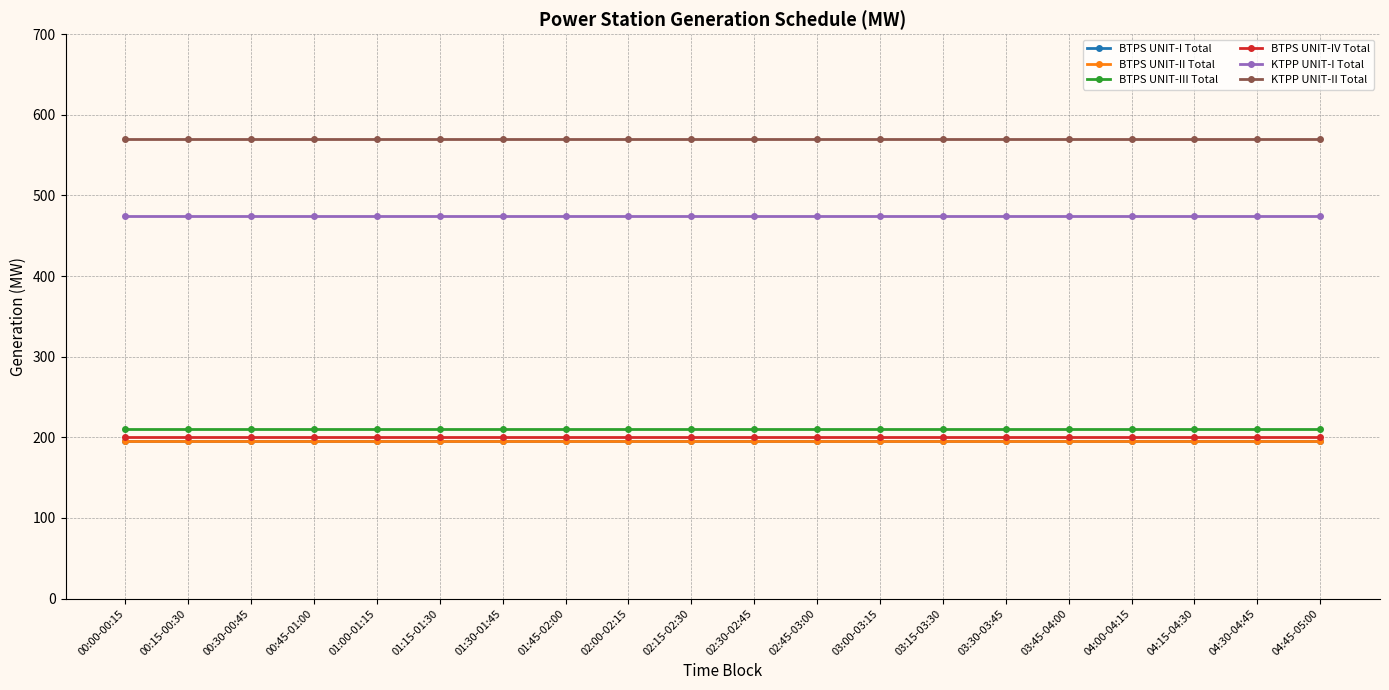

True or false: KTPP UNIT-I Total has more than 0 points higher than both neighbors.

False